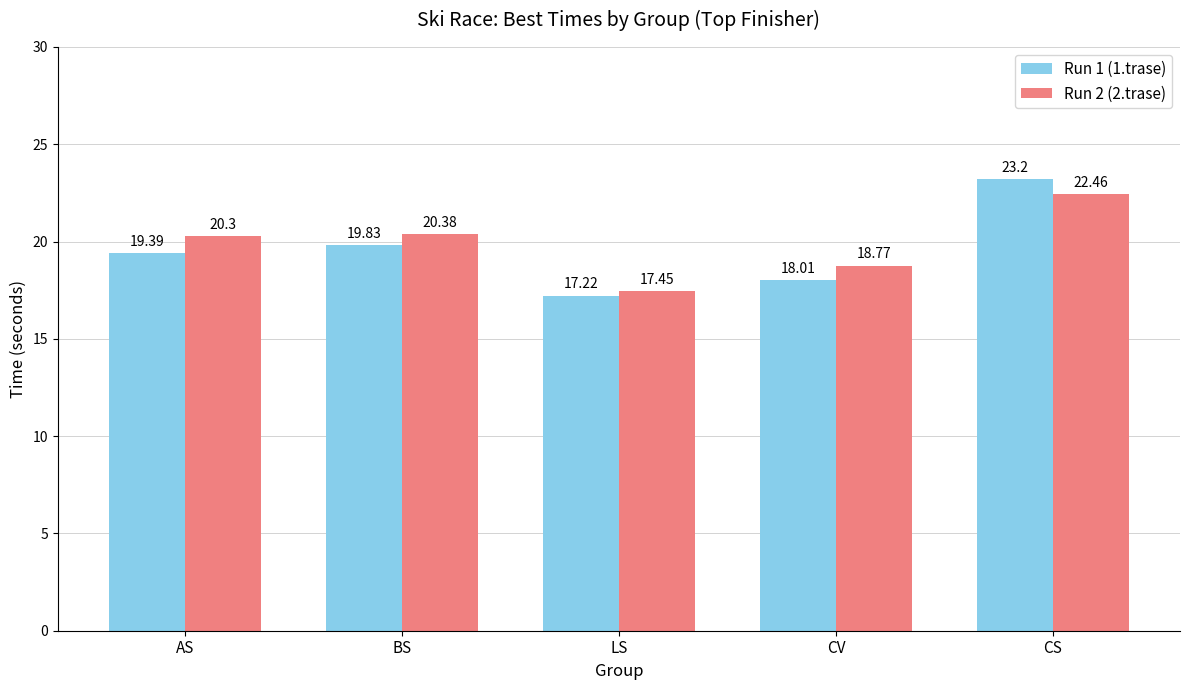

At which category does the chart reach its peak across all series?

CS